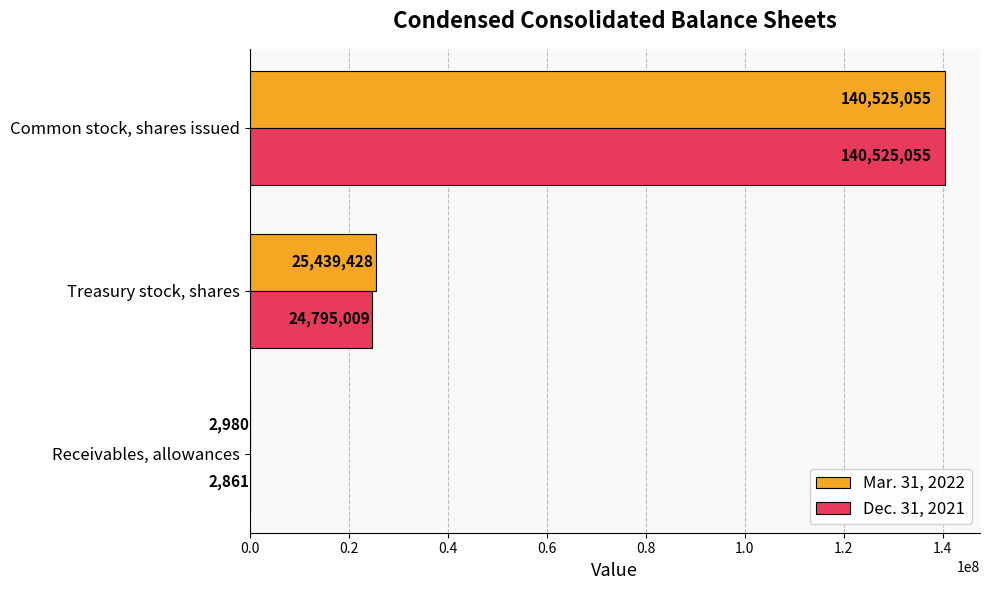

The value of Mar. 31, 2022 at Treasury stock, shares is 25439428. True or false?

True